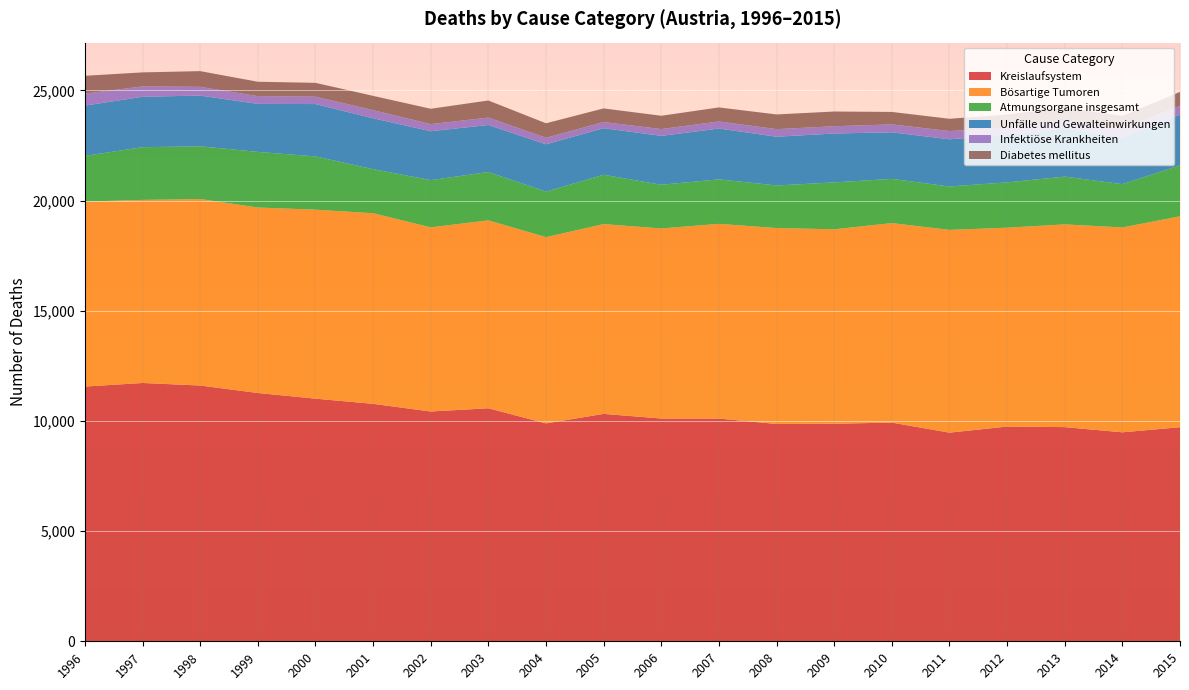

Reading left to right, what are all the values shown in this chart?

Kreislaufsystem: 1996=11560	1997=11722	1998=11607	1999=11268	2000=11011	2001=10775	2002=10428	2003=10575	2004=9888	2005=10320	2006=10110	2007=10107	2008=9861	2009=9872	2010=9924	2011=9468	2012=9745	2013=9719	2014=9483	2015=9715
Bösartige Tumoren: 1996=8394	1997=8308	1998=8462	1999=8417	2000=8576	2001=8650	2002=8356	2003=8527	2004=8451	2005=8612	2006=8624	2007=8836	2008=8892	2009=8824	2010=9054	2011=9202	2012=9024	2013=9200	2014=9297	2015=9571
Atmungsorgane insgesamt: 1996=2074	1997=2392	1998=2394	1999=2524	2000=2417	2001=2000	2002=2144	2003=2194	2004=2068	2005=2239	2006=1984	2007=2020	2008=1934	2009=2128	2010=2007	2011=1969	2012=2057	2013=2167	2014=1965	2015=2315
Unfälle und Gewalteinwirkungen: 1996=2280	1997=2289	1998=2302	1999=2178	2000=2375	2001=2310	2002=2218	2003=2133	2004=2147	2005=2113	2006=2218	2007=2306	2008=2210	2009=2219	2010=2112	2011=2141	2012=2151	2013=2177	2014=2122	2015=2299
Infektiöse Krankheiten: 1996=546	1997=470	1998=397	1999=353	2000=338	2001=370	2002=323	2003=338	2004=297	2005=281	2006=309	2007=320	2008=345	2009=331	2010=360	2011=376	2012=335	2013=352	2014=395	2015=397
Diabetes mellitus: 1996=808	1997=636	1998=712	1999=652	2000=626	2001=646	2002=697	2003=774	2004=656	2005=617	2006=603	2007=638	2008=666	2009=667	2010=565	2011=556	2012=592	2013=615	2014=582	2015=631